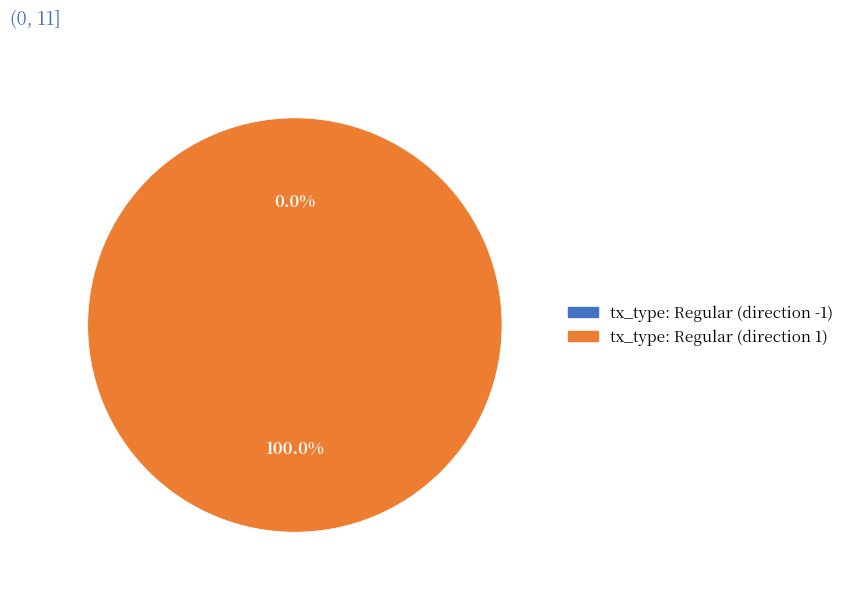

To the nearest percent, what is the difference between the largest and smallest slice percentages?

100%